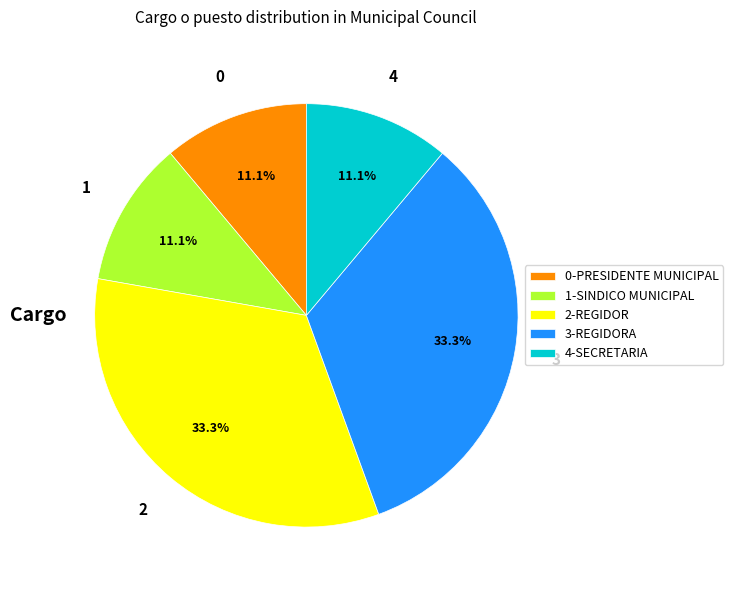

Does 4-SECRETARIA represent more than half of the total?

No